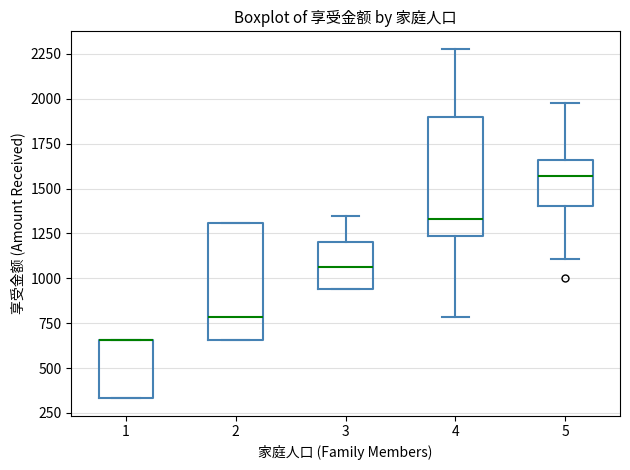

Reading left to right, transcribe this box plot: for each box, give where its median line is, the range the box spans, and where its two whiskers end, as read against the y-axis. The values are not printed on the chart, so give them approximately, as read against the axis.

1: median 650 (drawn on the box's upper edge), box 350 to 650, whiskers 350 to 650
2: median 800, box 650 to 1300, whiskers 650 to 1300
3: median 1050, box 950 to 1200, whiskers 950 to 1350
4: median 1350, box 1250 to 1900, whiskers 800 to 2300
5: median 1550, box 1400 to 1650, whiskers 1100 to 2000